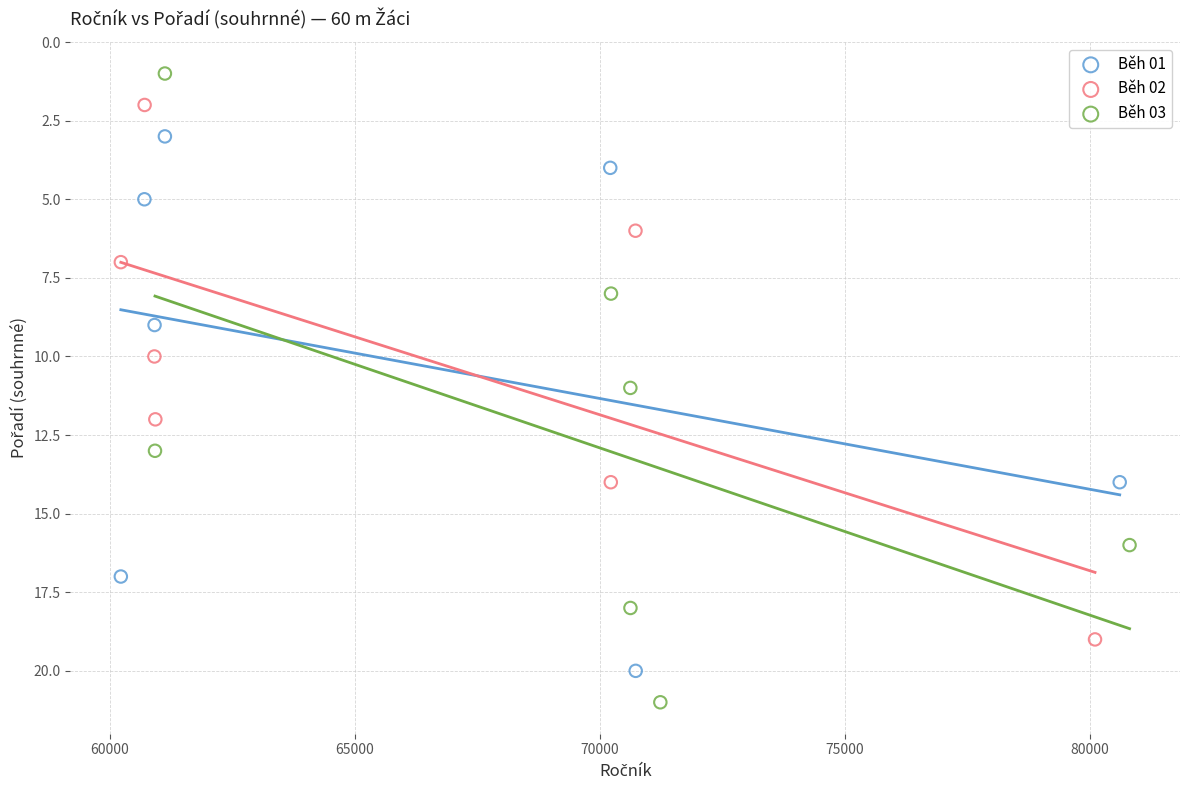

Which series reaches the maximum Y coordinate?

Běh 03